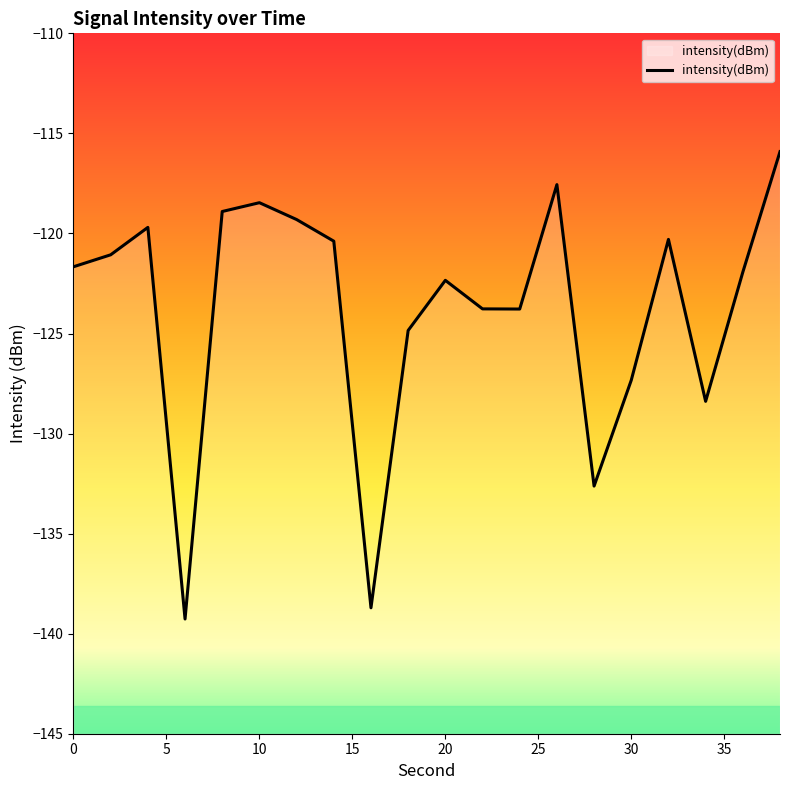

What is the greatest value displayed?

-115.9